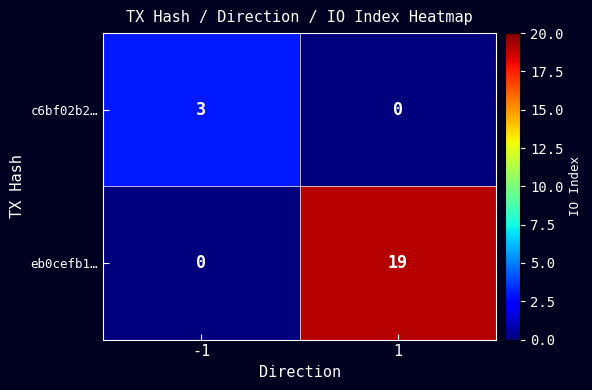

List the series in order of their peak value, lowest first.

c6bf02b2…, eb0cefb1…